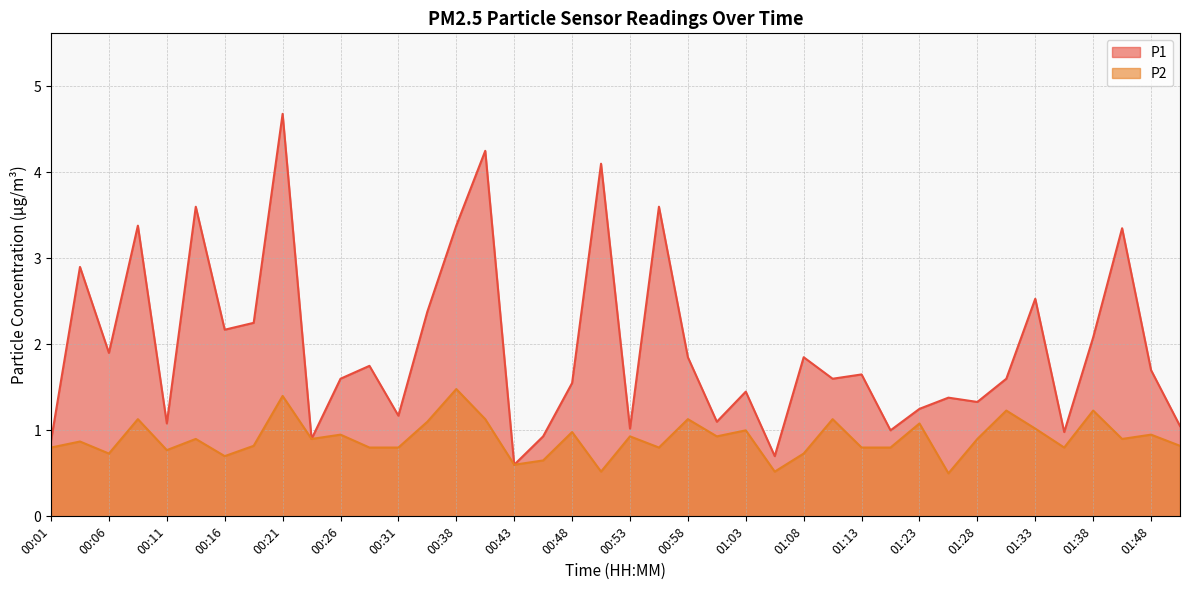

Reading right to left, extract all data points from this chart.

P1: 01:51=1.1	01:48=1.7	01:43=3.4	01:38=2.1	01:36=1.0	01:33=2.5	01:31=1.6	01:28=1.3	01:26=1.4	01:23=1.2	01:15=1.0	01:13=1.6	01:10=1.6	01:08=1.9	01:05=0.7	01:03=1.4	01:00=1.1	00:58=1.9	00:56=3.6	00:53=1.0	00:51=4.1	00:48=1.6	00:46=0.9	00:43=0.6	00:41=4.2	00:38=3.4	00:36=2.4	00:31=1.2	00:29=1.8	00:26=1.6	00:24=0.9	00:21=4.7	00:19=2.2	00:16=2.2	00:14=3.6	00:11=1.1	00:09=3.4	00:06=1.9	00:04=2.9	00:01=0.9
P2: 01:51=0.8	01:48=0.9	01:43=0.9	01:38=1.2	01:36=0.8	01:33=1.0	01:31=1.2	01:28=0.9	01:26=0.5	01:23=1.1	01:15=0.8	01:13=0.8	01:10=1.1	01:08=0.7	01:05=0.5	01:03=1.0	01:00=0.9	00:58=1.1	00:56=0.8	00:53=0.9	00:51=0.5	00:48=1.0	00:46=0.7	00:43=0.6	00:41=1.1	00:38=1.5	00:36=1.1	00:31=0.8	00:29=0.8	00:26=0.9	00:24=0.9	00:21=1.4	00:19=0.8	00:16=0.7	00:14=0.9	00:11=0.8	00:09=1.1	00:06=0.7	00:04=0.9	00:01=0.8